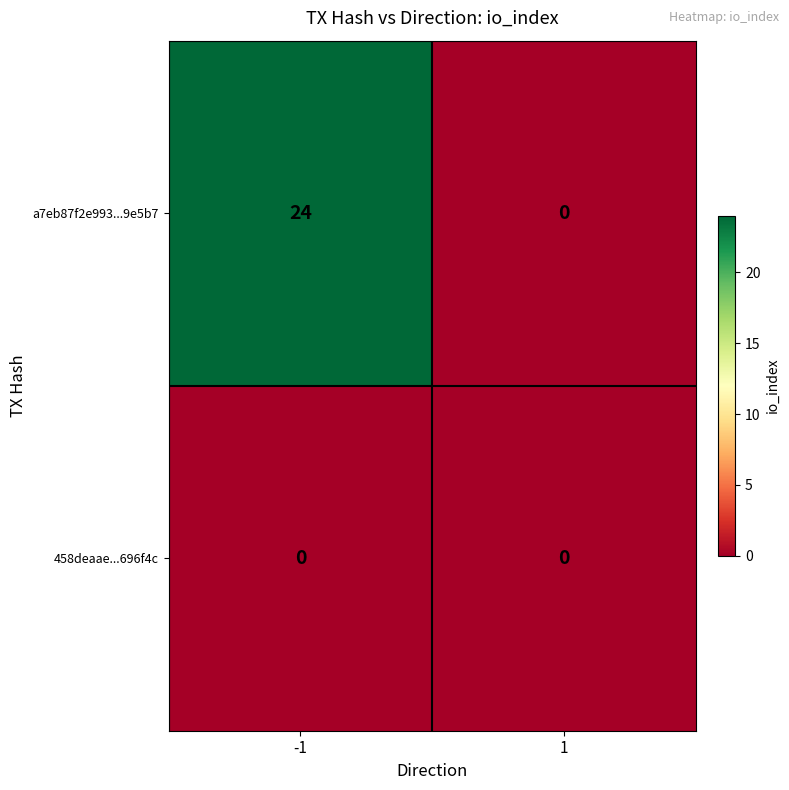

Rank the series by their maximum value, from lowest to highest.

458deaae...696f4c, a7eb87f2e993...9e5b7